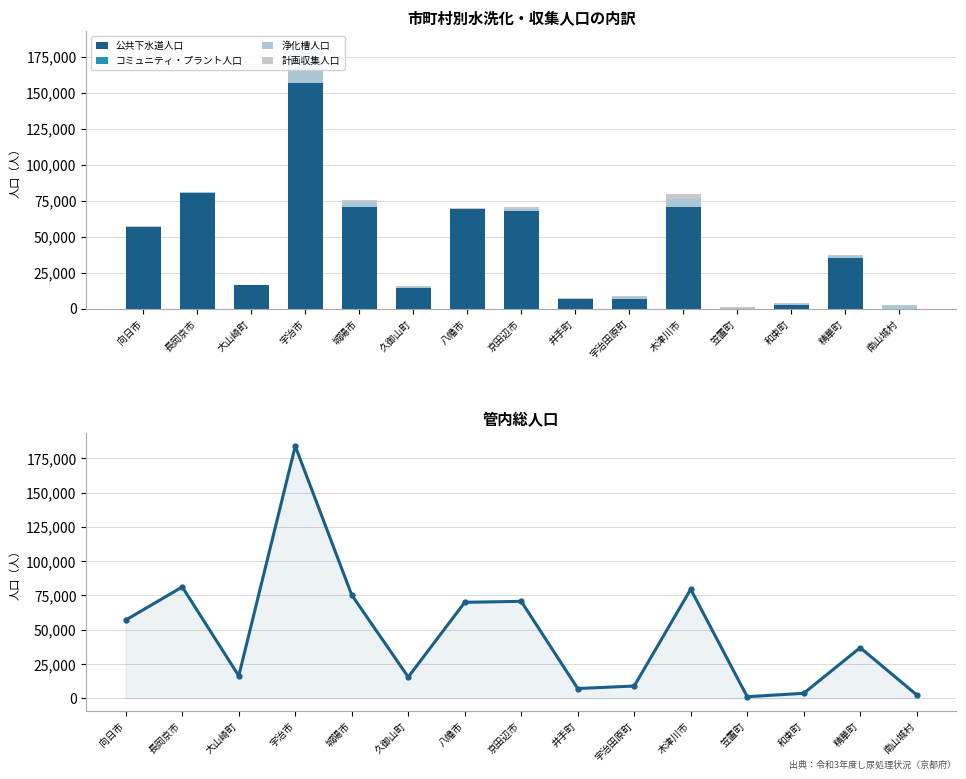

Reading left to right, what are all the values shown in this chart?

公共下水道人口: 向日市=56586	長岡京市=80551	大山崎町=16358	宇治市=156976	城陽市=70972	久御山町=14516	八幡市=69268	京田辺市=67815	井手町=6359	宇治田原町=6363	木津川市=70421	笠置町=0	和束町=2218	精華町=35496	南山城村=0
コミュニティ・プラント人口: 向日市=0	長岡京市=0	大山崎町=0	宇治市=0	城陽市=0	久御山町=0	八幡市=0	京田辺市=0	井手町=0	宇治田原町=0	木津川市=0	笠置町=0	和束町=96	精華町=0	南山城村=0
浄化槽人口: 向日市=427	長岡京市=536	大山崎町=38	宇治市=23665	城陽市=3215	久御山町=709	八幡市=312	京田辺市=1522	井手町=472	宇治田原町=1806	木津川市=6097	笠置町=675	和束町=898	精華町=755	南山城村=1936
計画収集人口: 向日市=92	長岡京市=124	大山崎町=29	宇治市=3222	城陽市=1146	久御山町=343	八幡市=433	京田辺市=1391	井手町=365	宇治田原町=850	木津川市=3023	笠置町=531	和束町=596	精華町=702	南山城村=632
管内総人口: 向日市=57105	長岡京市=81211	大山崎町=16425	宇治市=183865	城陽市=75333	久御山町=15571	八幡市=70013	京田辺市=70728	井手町=7196	宇治田原町=9019	木津川市=79555	笠置町=1213	和束町=3712	精華町=36962	南山城村=2568